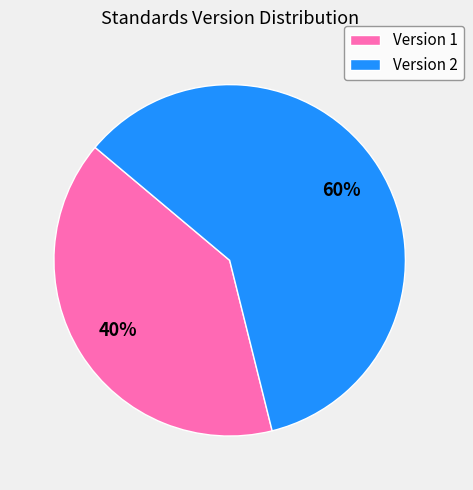

Combined, do Version 2 and Version 1 account for over 50%?

Yes